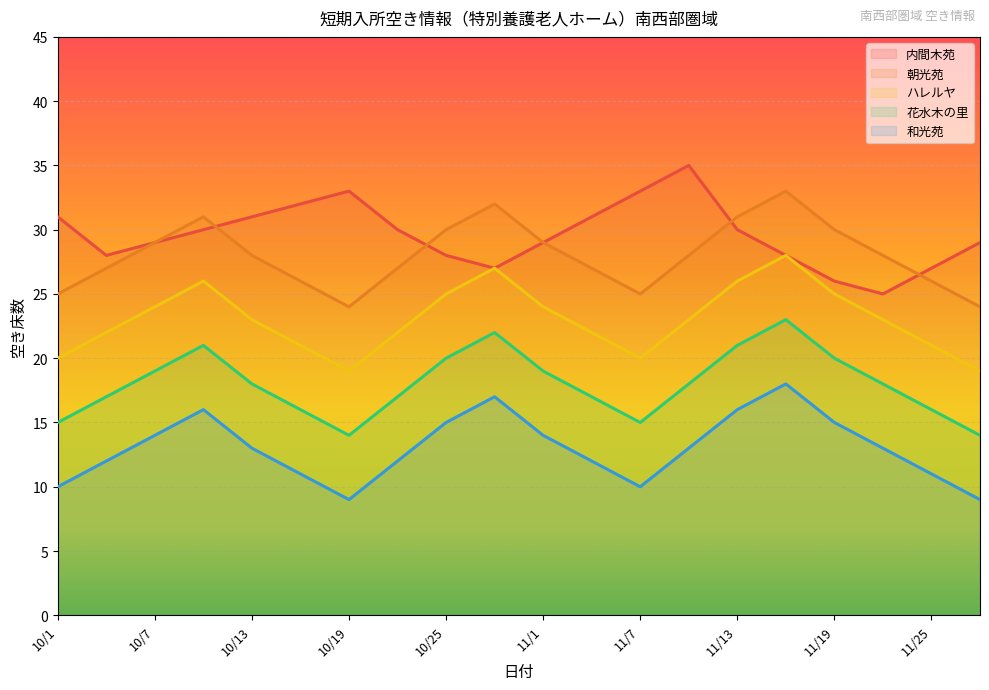

Rank the series by their maximum value, from lowest to highest.

和光苑, 花水木の里, ハレルヤ, 朝光苑, 内間木苑